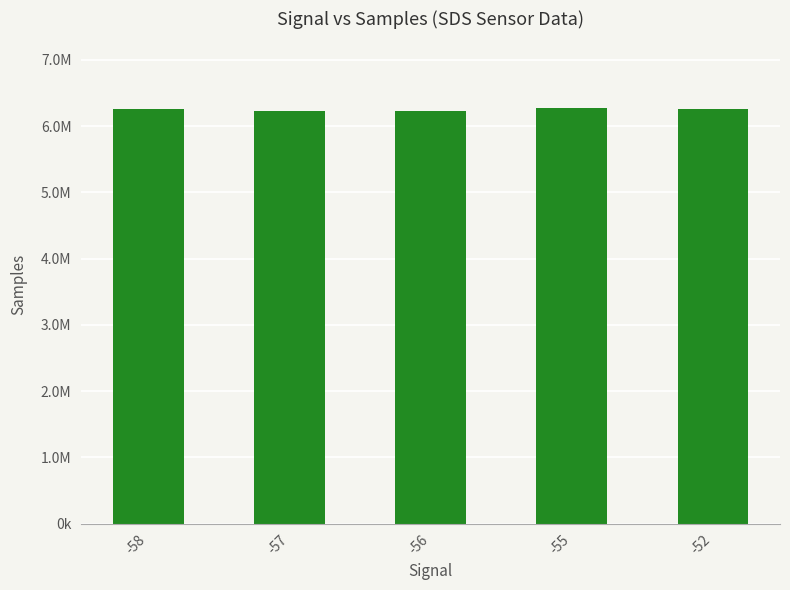

What is the value of the 5th bar from the left?

6260811